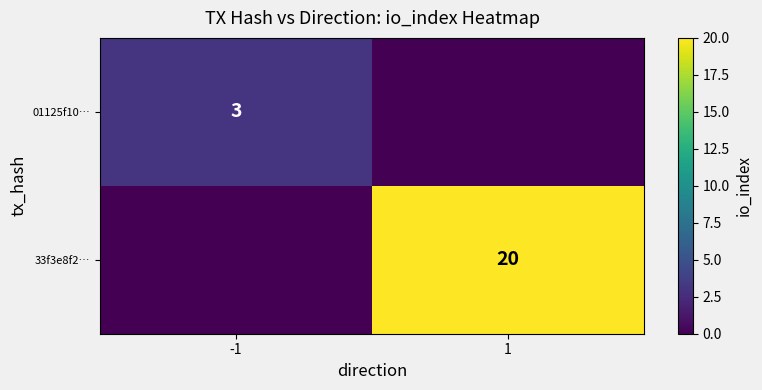

What is the total value across all series at 1?

20